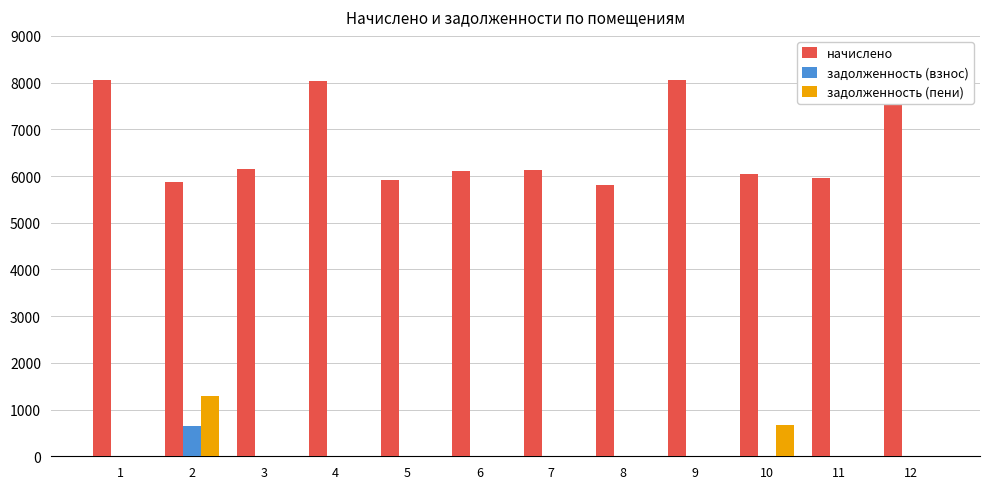

Reading left to right, list all the values displayed in this chart.

начислено: 8060.7	5874.7	6160.3	8035.7	5911.9	6098.2	6123.1	5800.1	8048.2	6048.5	5961.6	8085.4
задолженность (взнос): 0.0	652.7	0.0	0.0	0.0	0.0	0.0	0.0	0.0	0.0	0.0	0.0
задолженность (пени): 0.0	1299.6	0.0	0.0	0.0	0.0	0.0	0.0	0.0	672.1	0.0	0.0